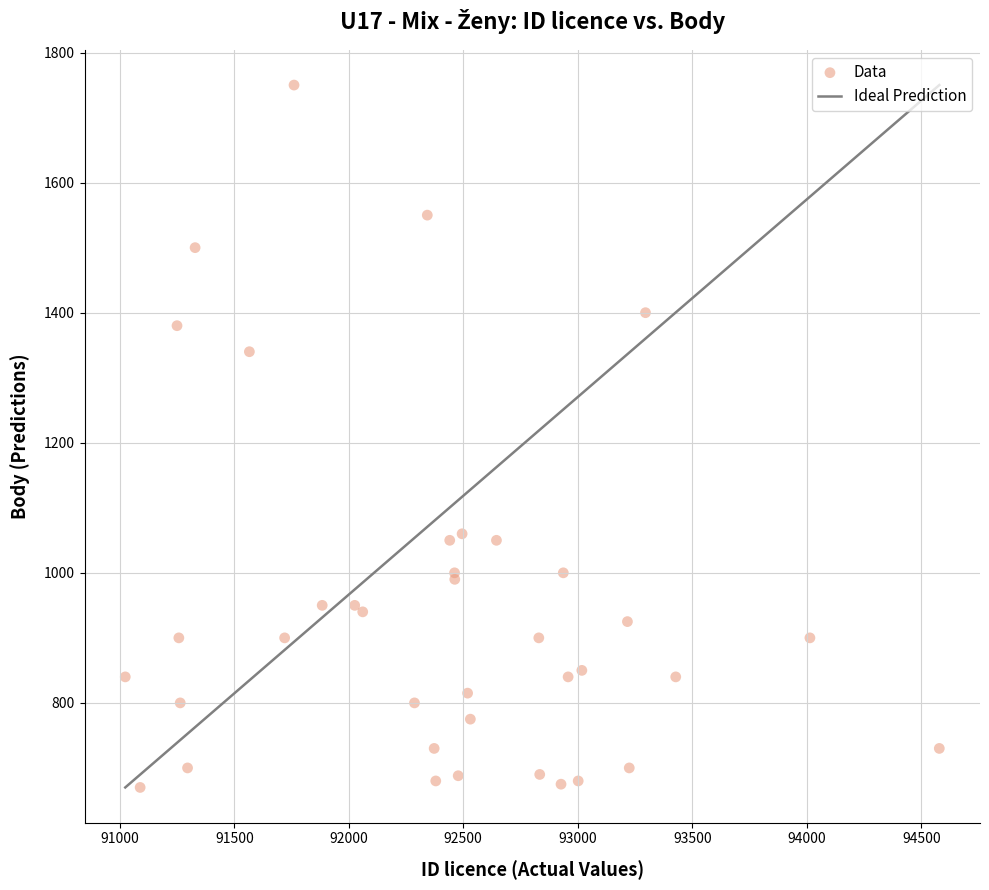

What Y value in the scatter plot is closest to 1210?

1340